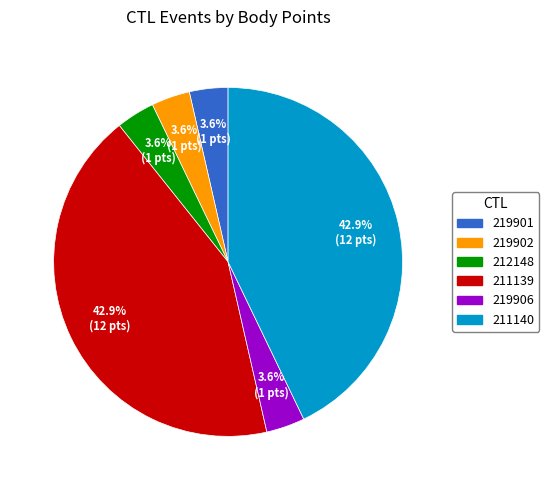

Is there any slice that represents more than half of the pie?

No